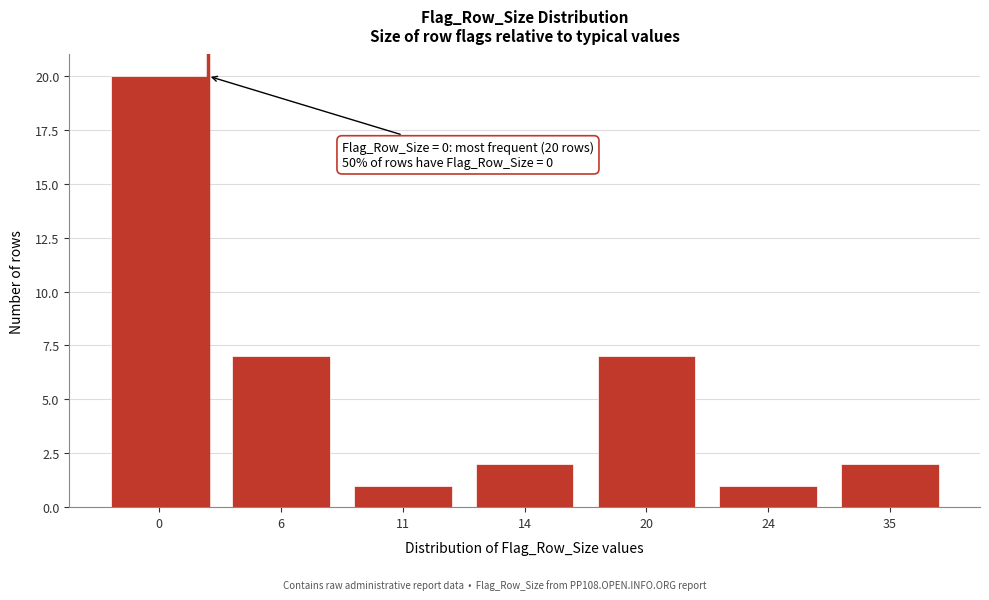

Reading left to right, list all the values displayed in this chart.

0=20	6=7	11=1	14=2	20=7	24=1	35=2